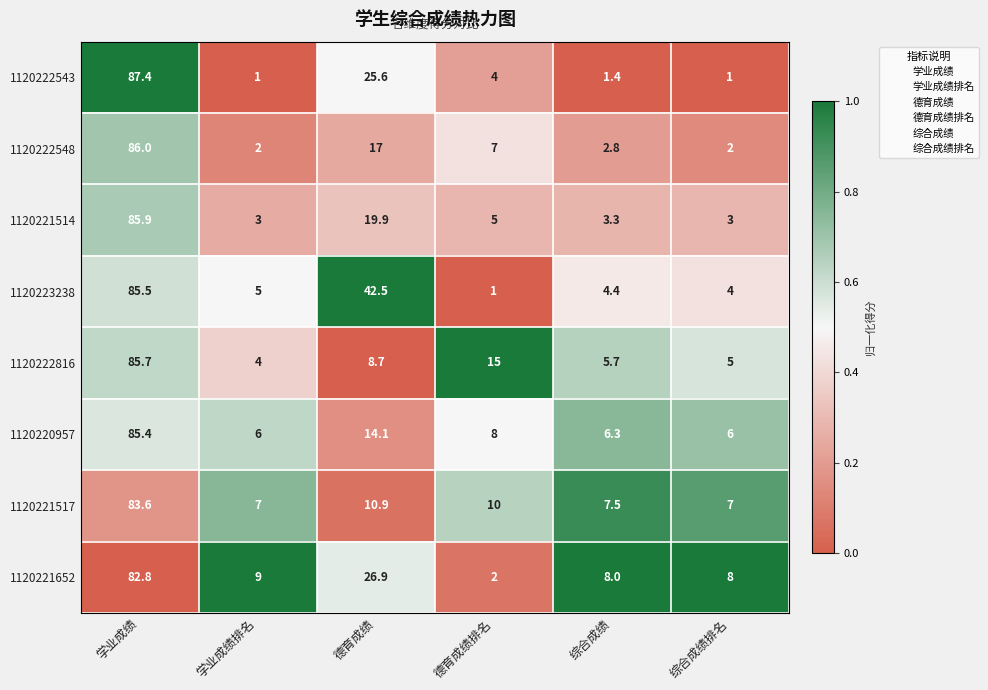

What is the average value of the 1120223238 series?

23.7